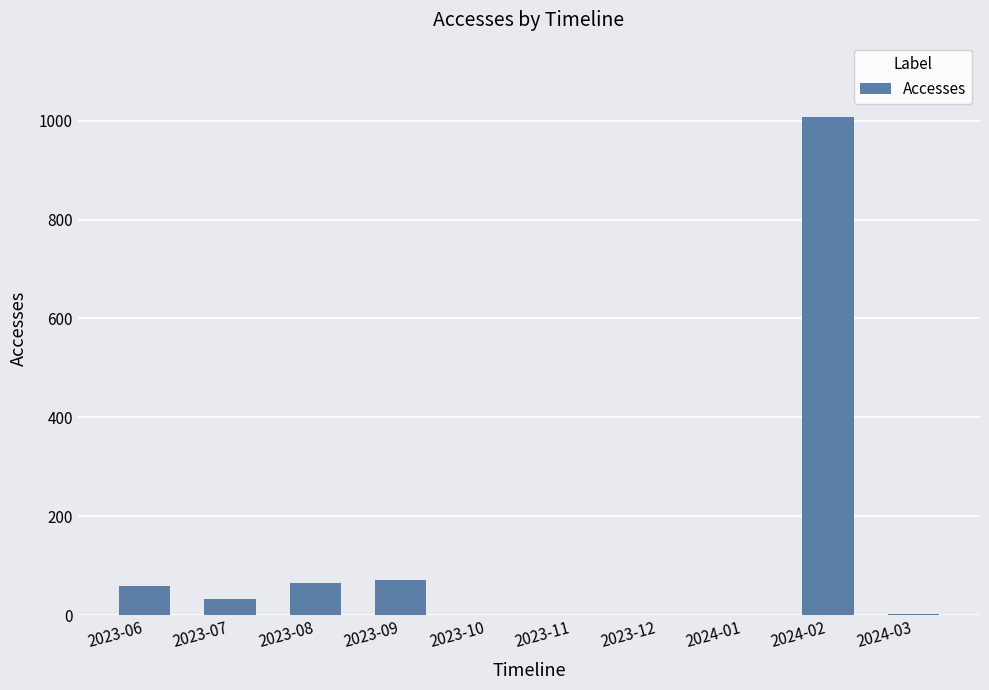

What is the maximum value shown in the chart?

1007